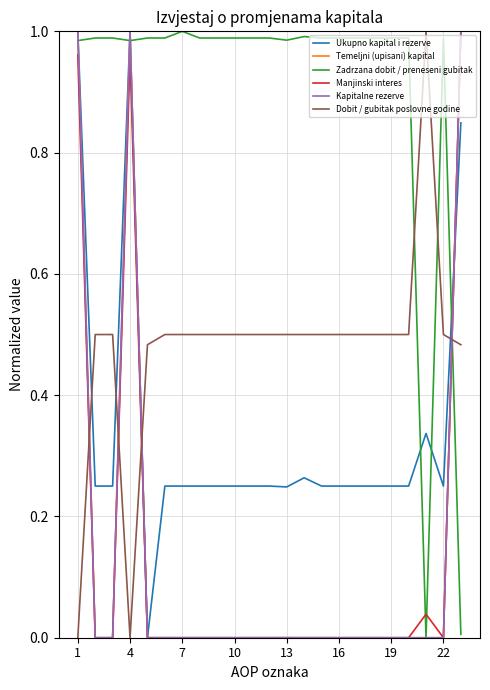

What is the average value of the Kapitalne rezerve series?

0.1